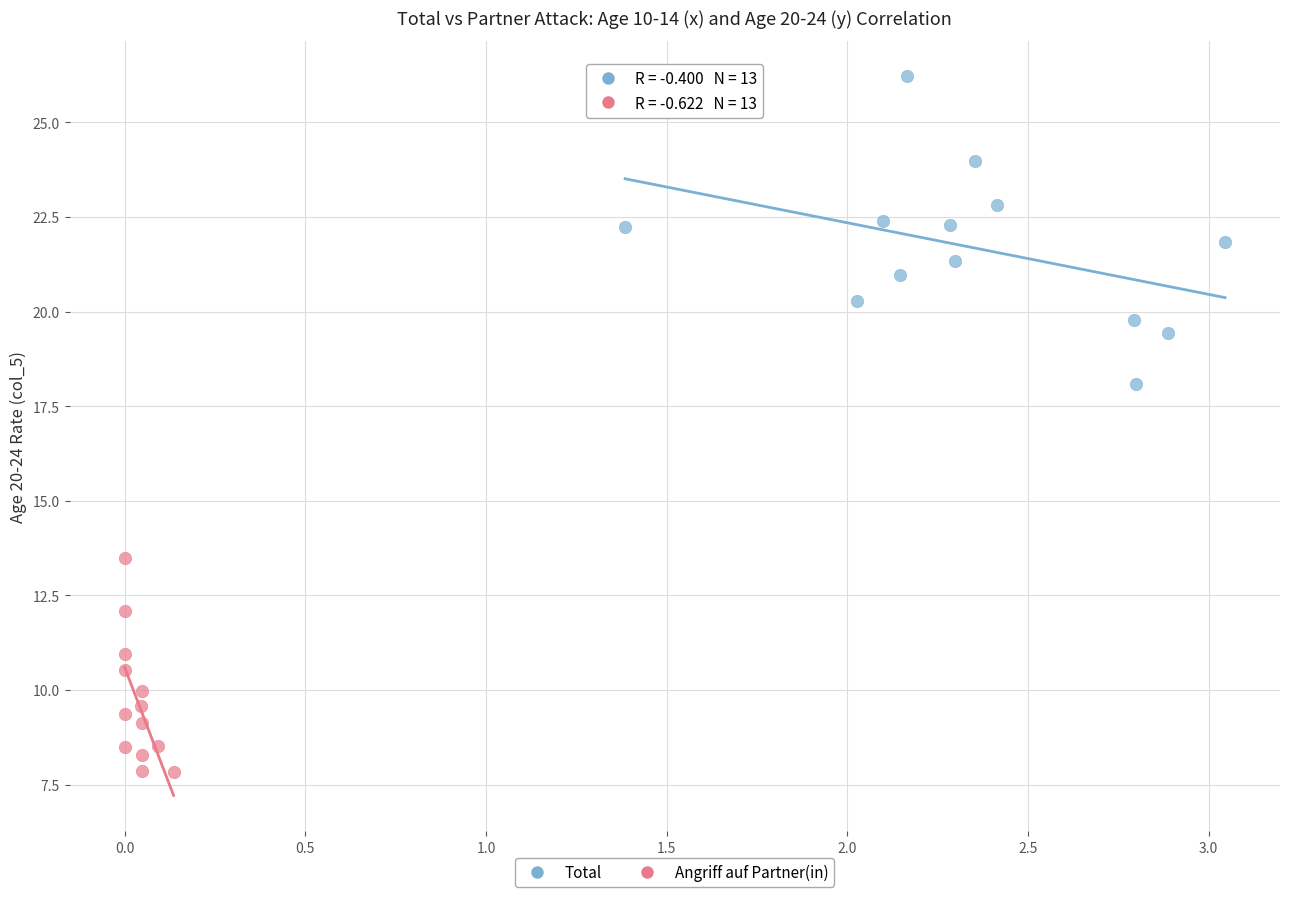

Which series has the widest spread of Y values?

Total